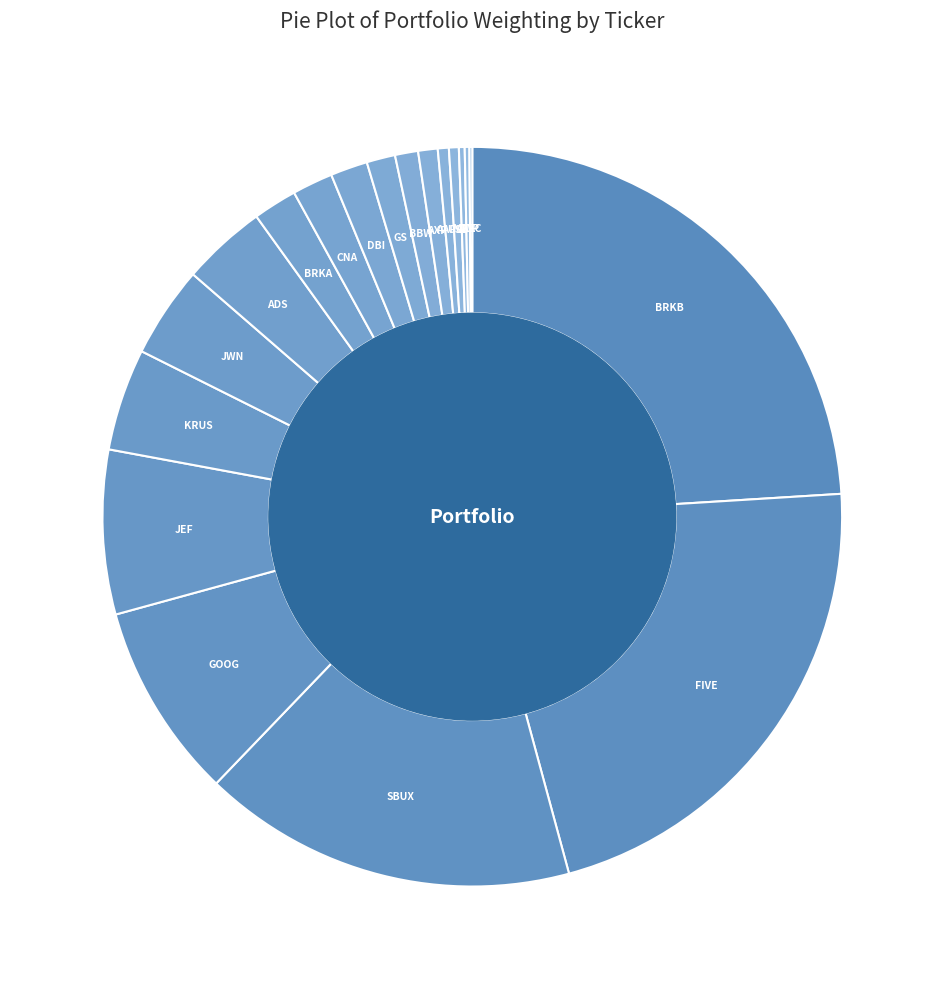

Which slice is the largest?

BRKB